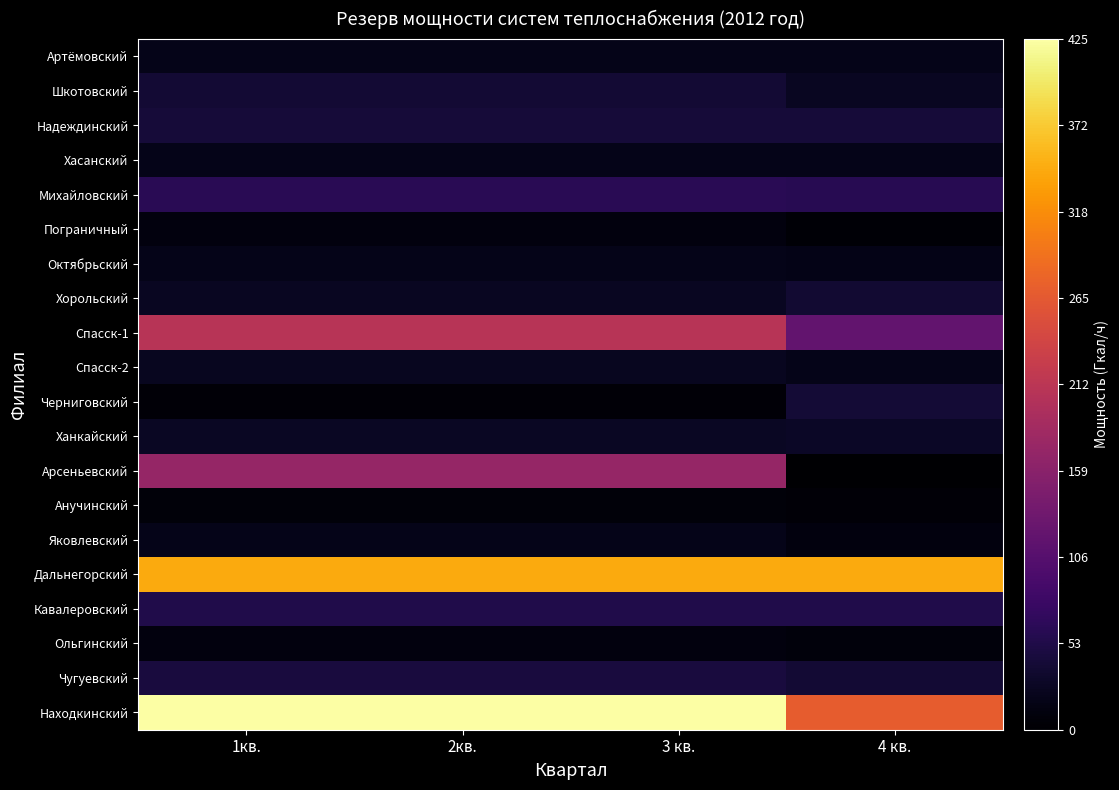

Which series has the largest total across all categories?

Находкинский